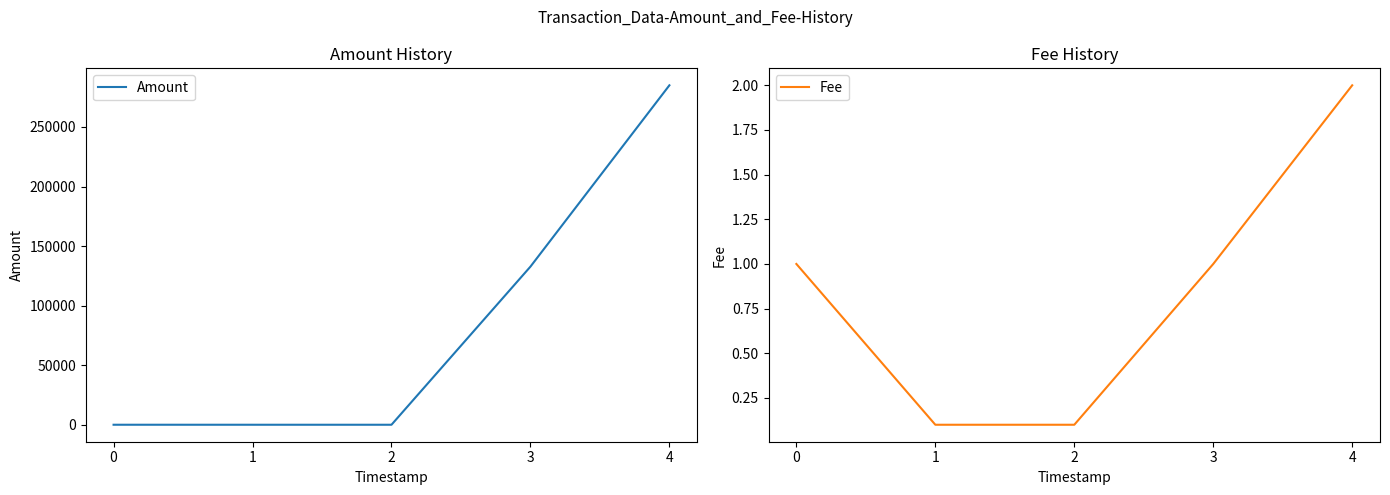

Reading right to left, what are all the values shown in this chart?

Amount: 284998.0	132767.3	0.0	1.0	9.0
Fee: 2.0	1.0	0.1	0.1	1.0